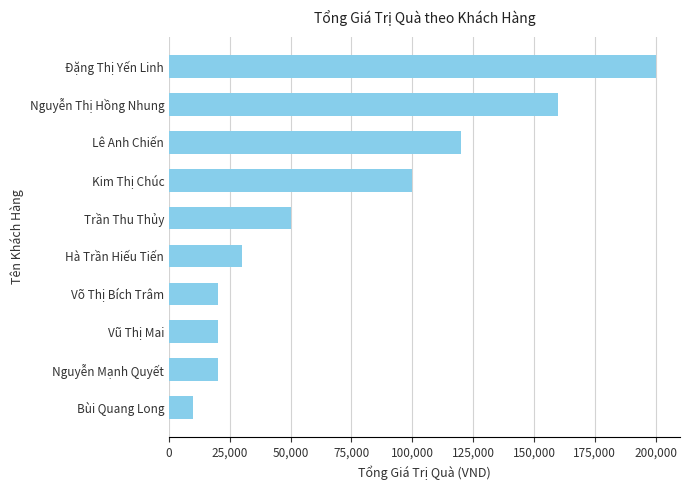

What is the smallest value displayed?

10000